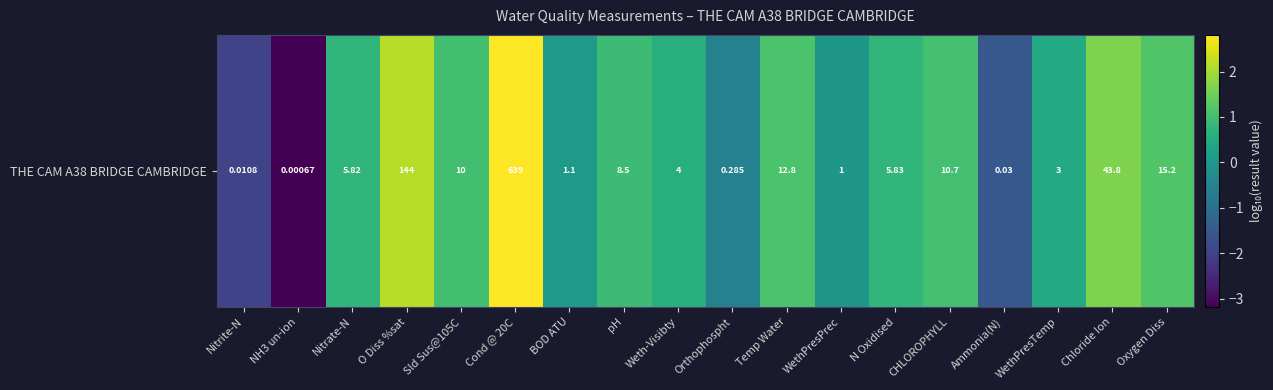

What is the smallest value displayed?

-3.2